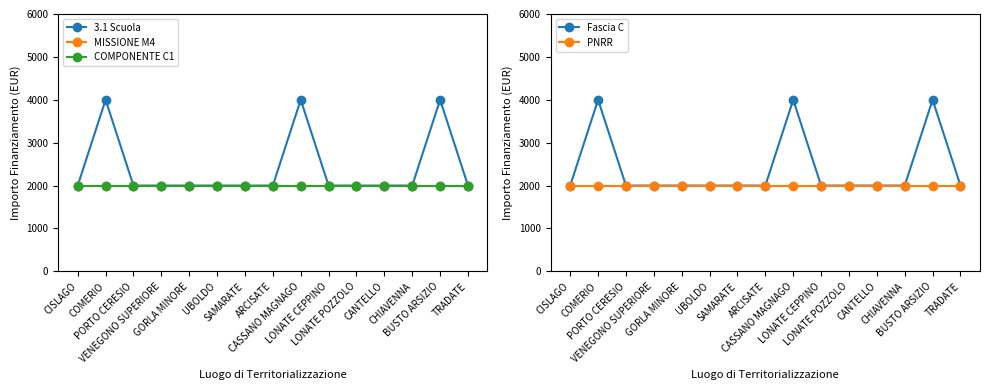

What is the label of the 15th point from the right?

CISLAGO